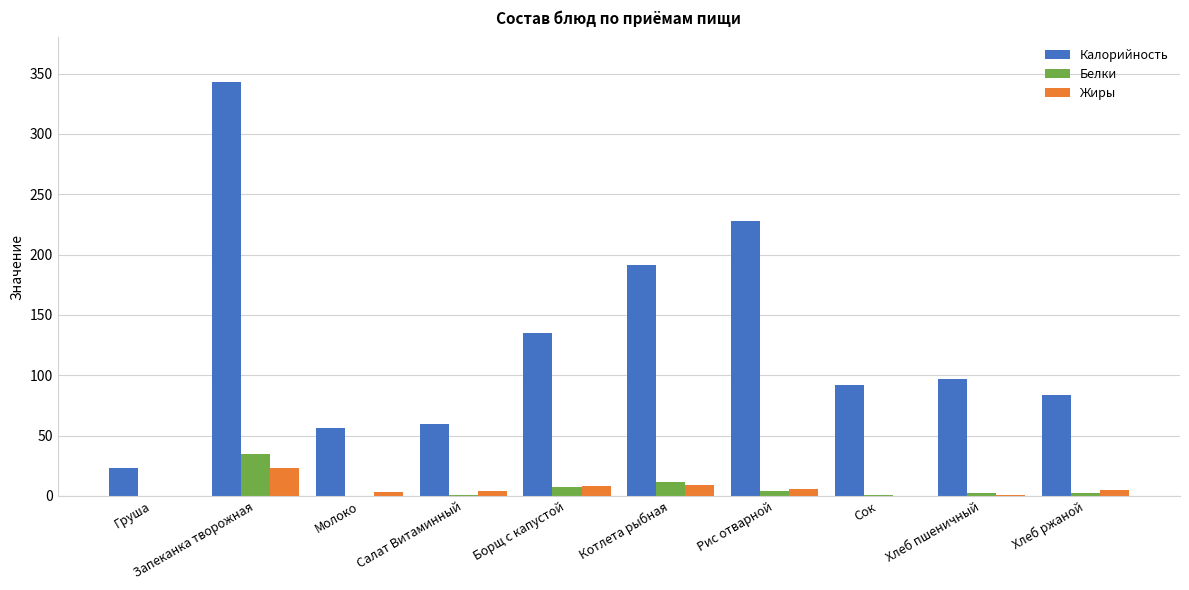

Are the bars horizontal?

No